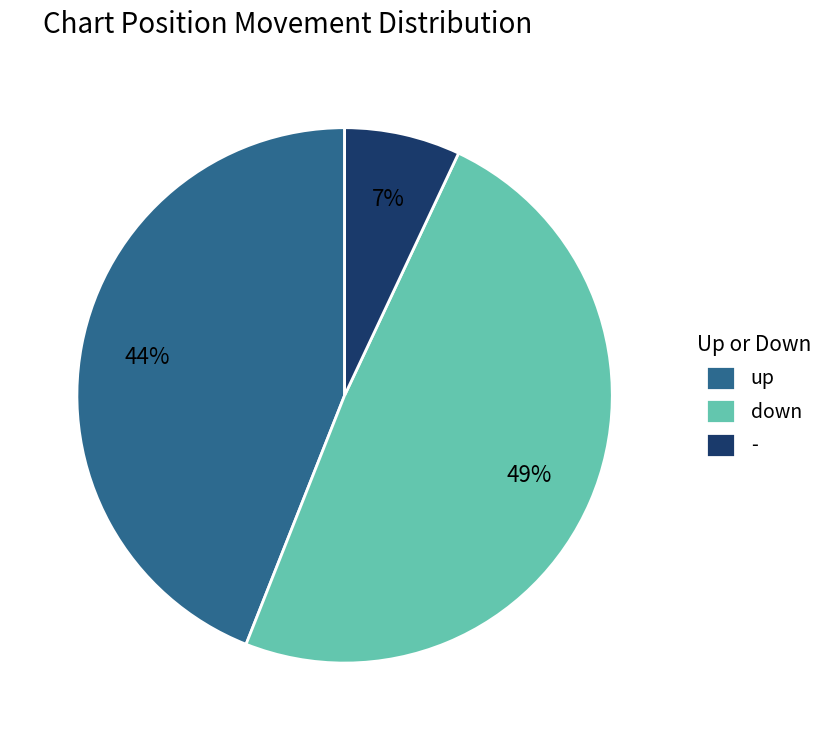

True or false: - accounts for 7% of the total.

True